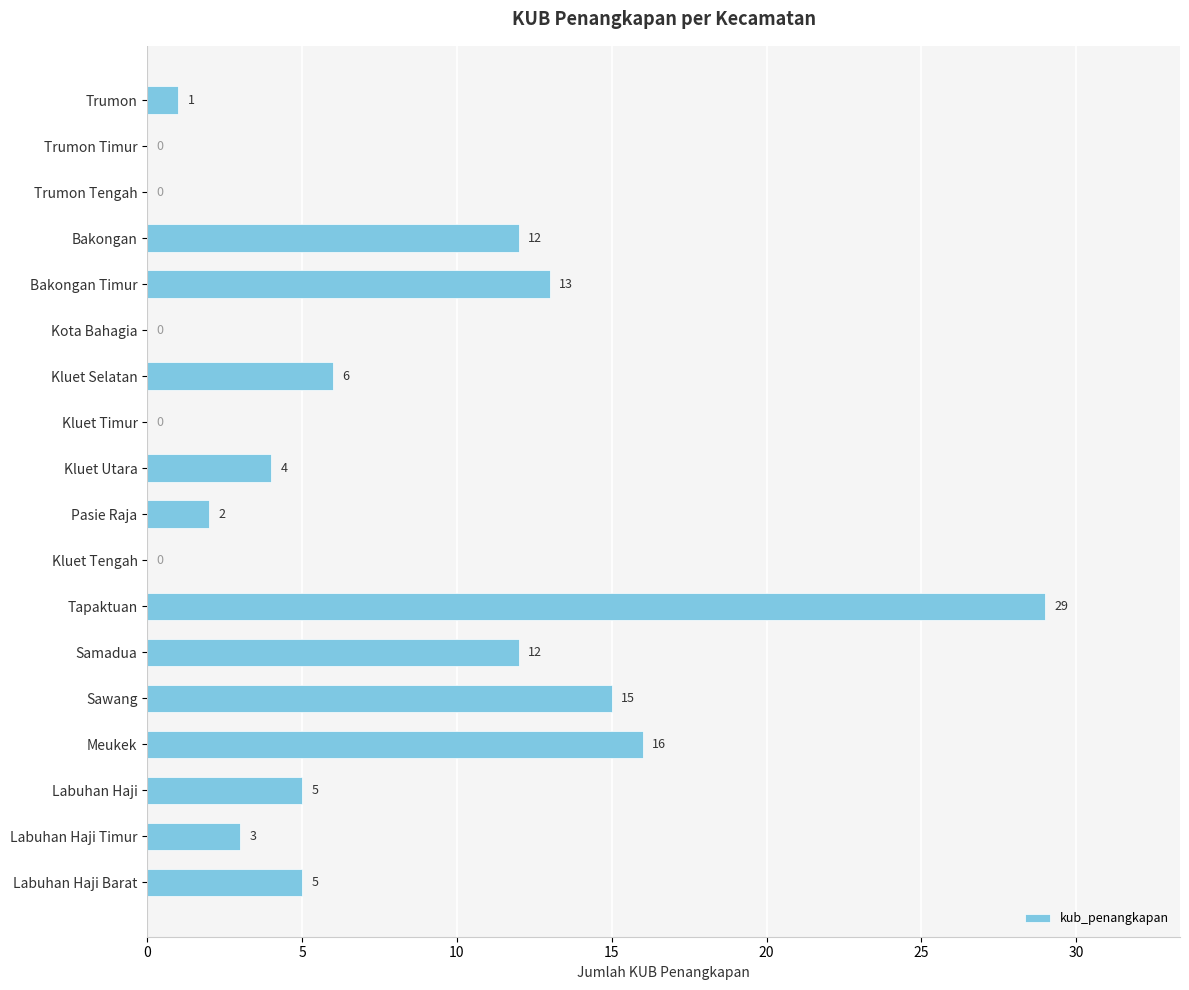

Between Kluet Selatan and Trumon, which is larger?

Kluet Selatan